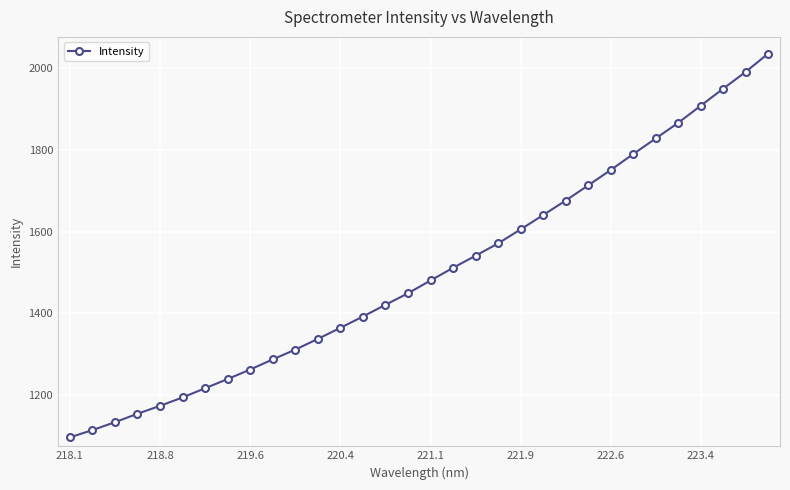

True or false: the data has more than 2 interior local peaks.

False